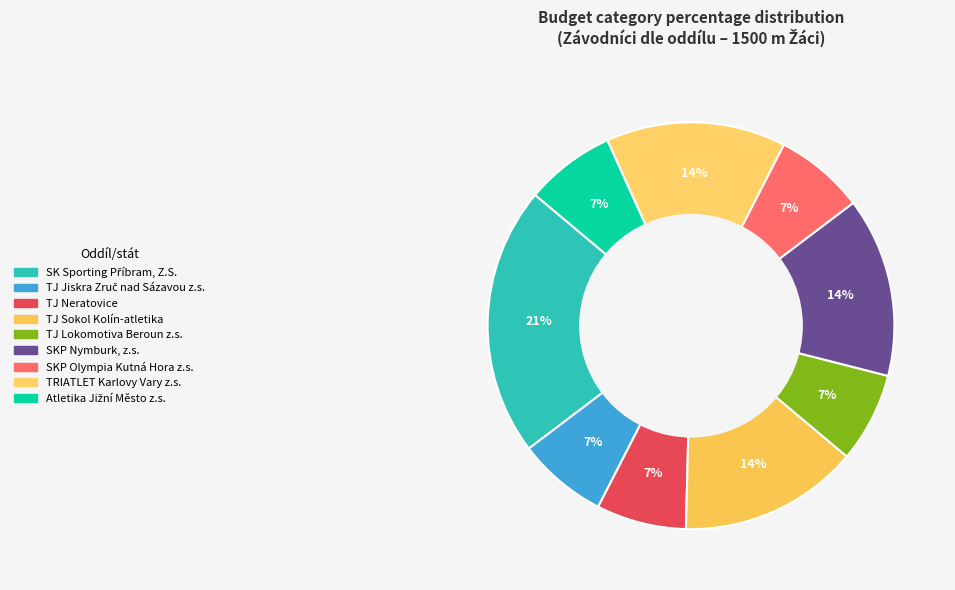

What portion of the pie excludes SKP Nymburk, z.s.?

85.7%